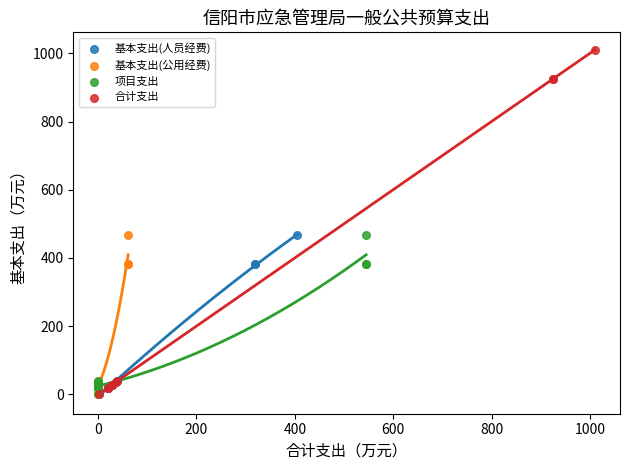

What are all the series names shown in the legend?

基本支出(人员经费), 基本支出(公用经费), 项目支出, 合计支出